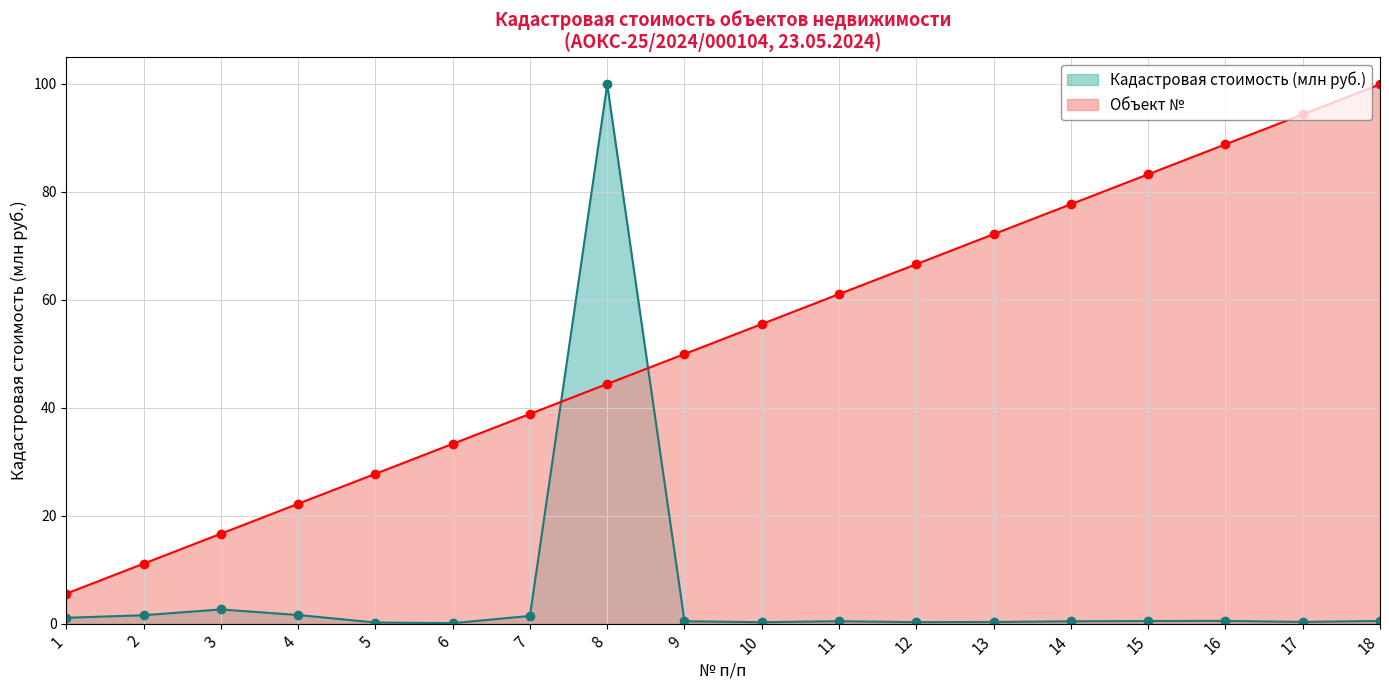

Reading left to right, transcribe all the data shown in this chart.

Кадастровая стоимость (млн руб.): 1.1	1.6	2.6	1.6	0.2	0.1	1.4	99.9	0.4	0.3	0.4	0.3	0.3	0.4	0.5	0.5	0.3	0.5
Объект №: 5.5	11.1	16.6	22.2	27.7	33.3	38.8	44.4	49.9	55.5	61.0	66.6	72.1	77.7	83.2	88.8	94.3	99.9